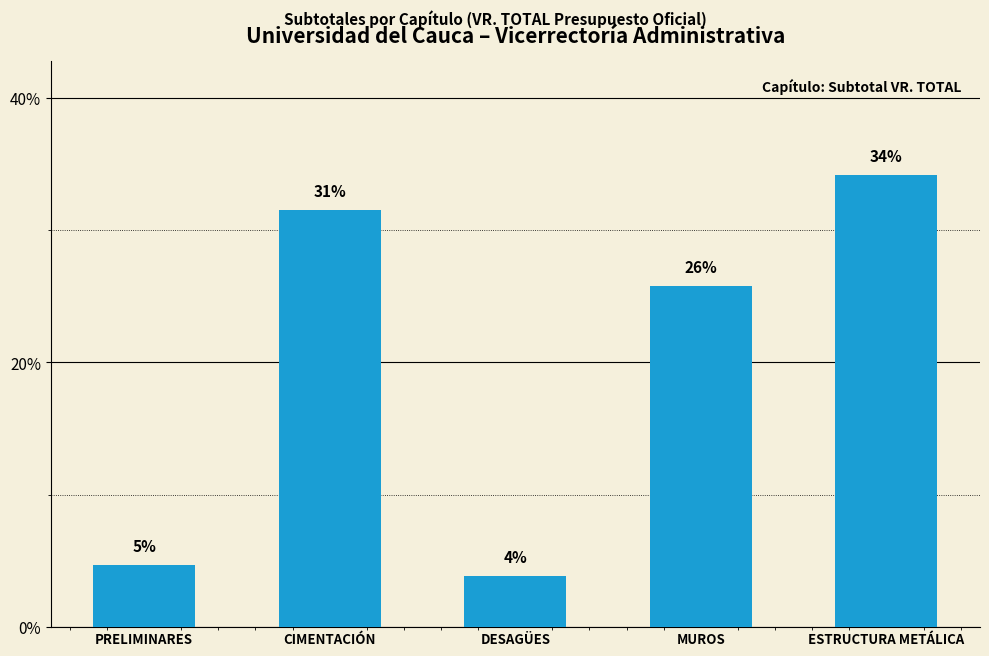

How many bars are there in total?

5